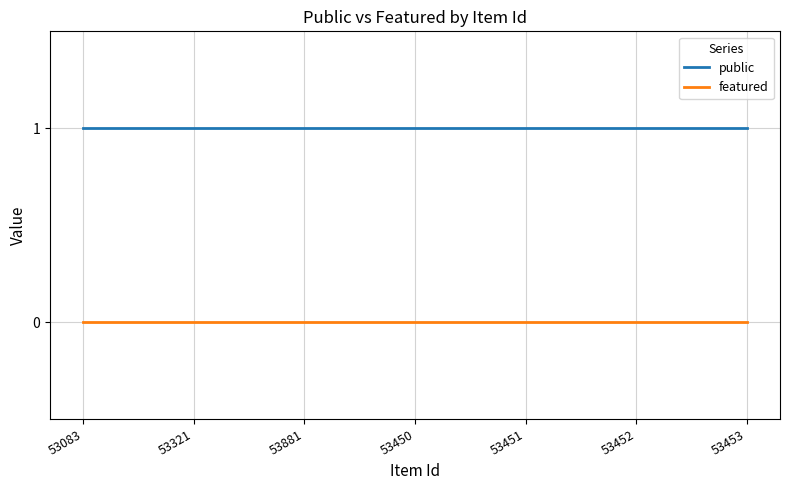

Is this an area chart (filled region under the line)?

No